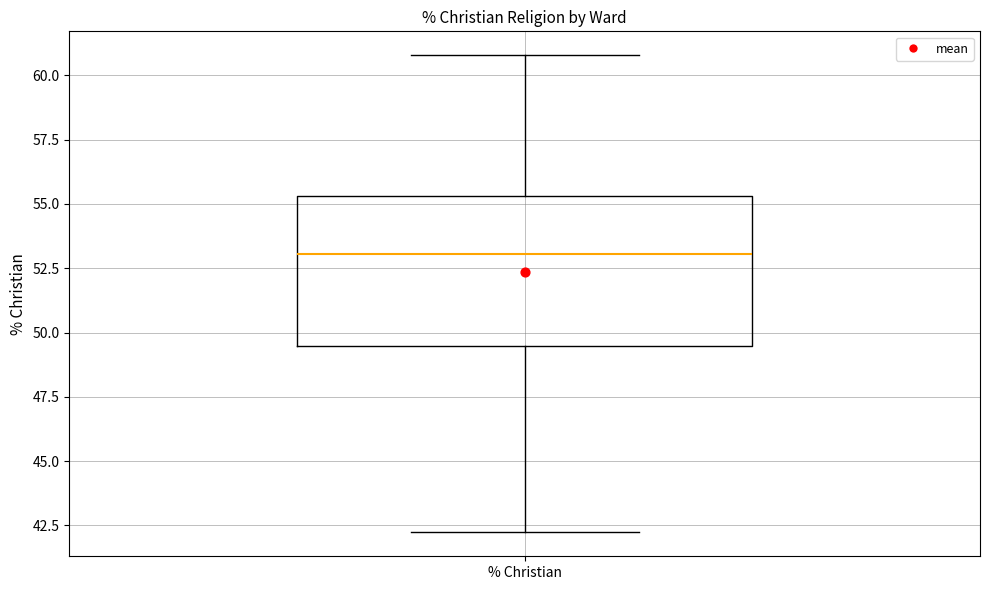

Transcribe this box plot: give where the median line is, the range the box spans, and where the two whiskers end, as read against the y-axis. The values are not printed on the chart, so give them approximately, as read against the axis.

median 53.0, box 49.5 to 55.5, whiskers 42.0 to 61.0